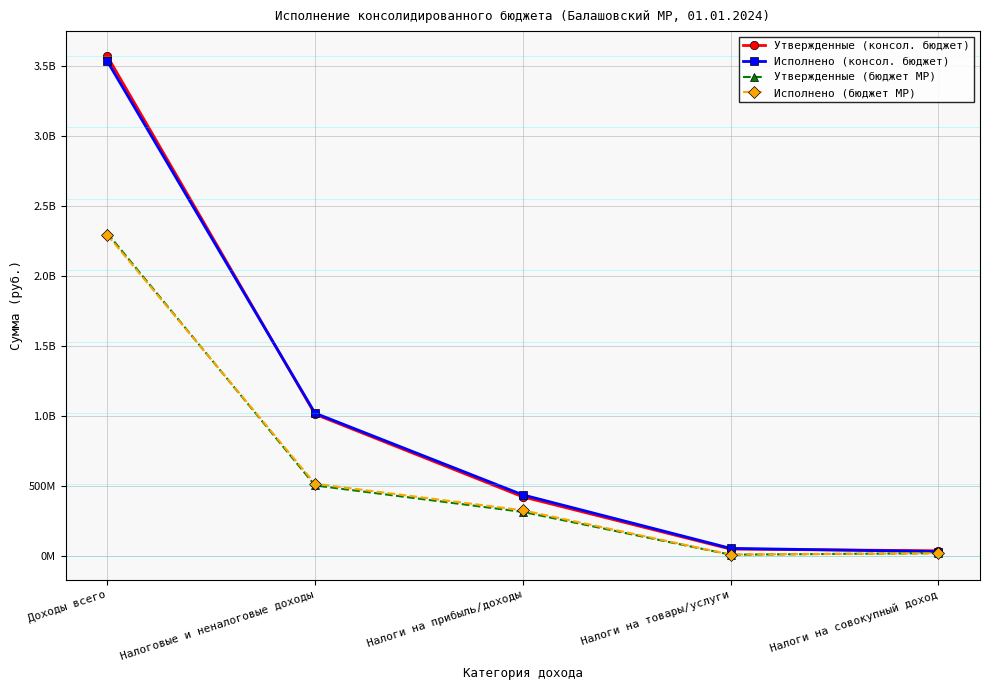

What is the average value of the Утвержденные (бюджет МР) series?

629883654.9